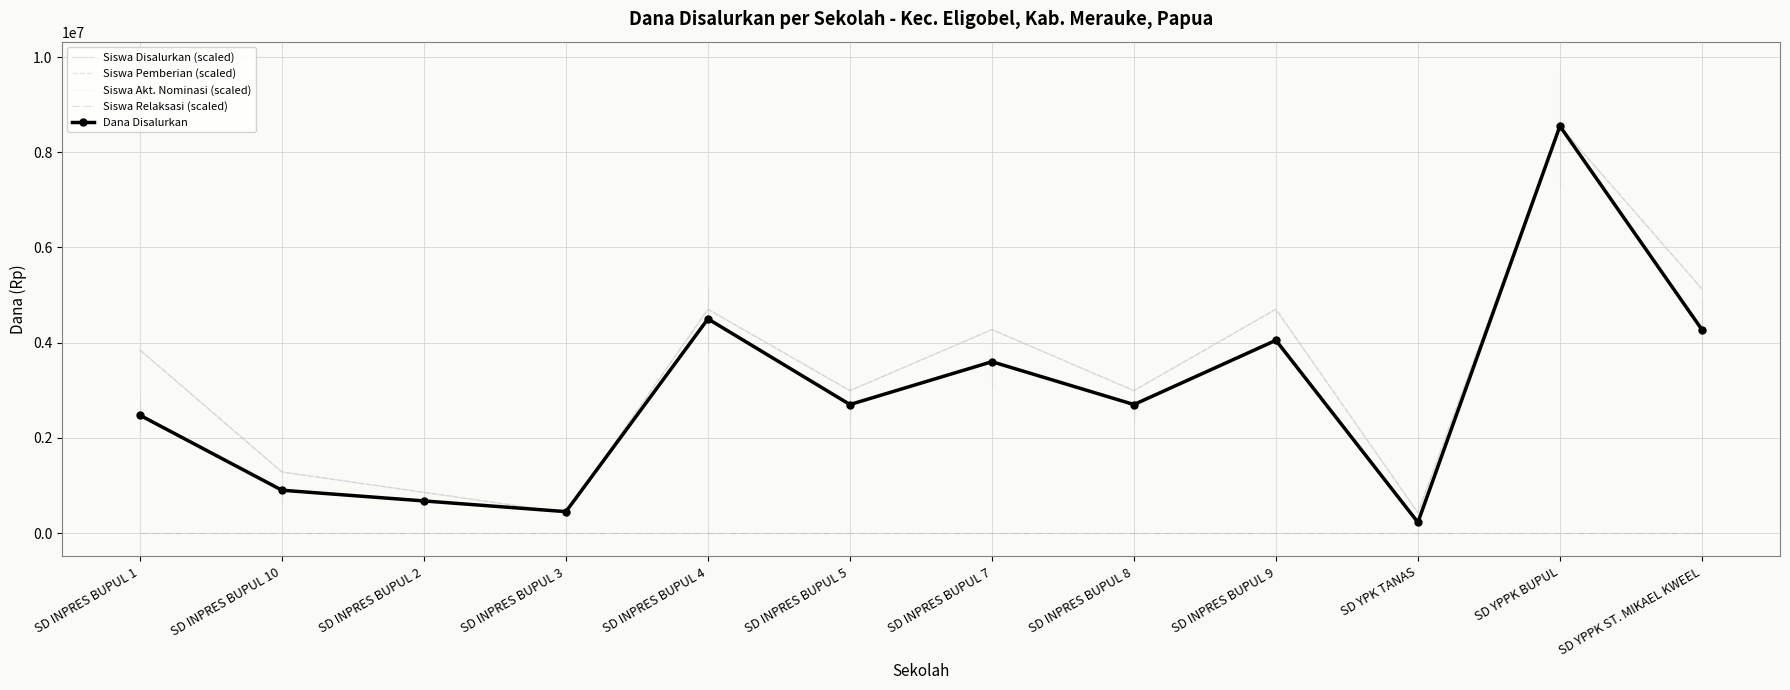

At SD YPPK BUPUL, list the series in order from largest to smallest.

Siswa Disalurkan (scaled), Siswa Pemberian (scaled), Dana Disalurkan, Siswa Akt. Nominasi (scaled), Siswa Relaksasi (scaled)